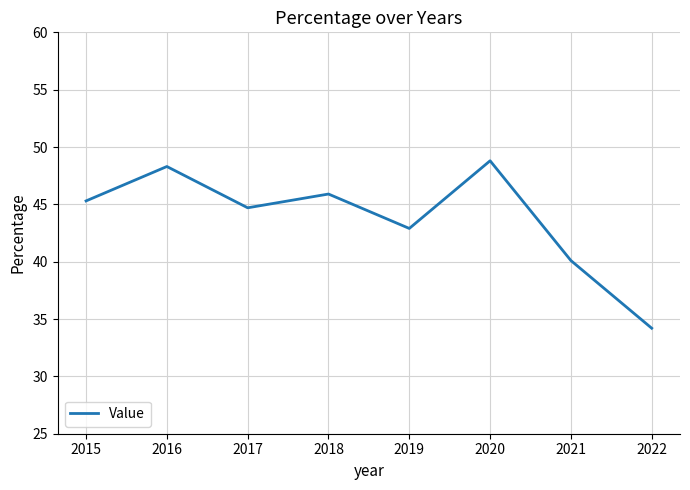

What is the maximum value shown in the chart?

48.8